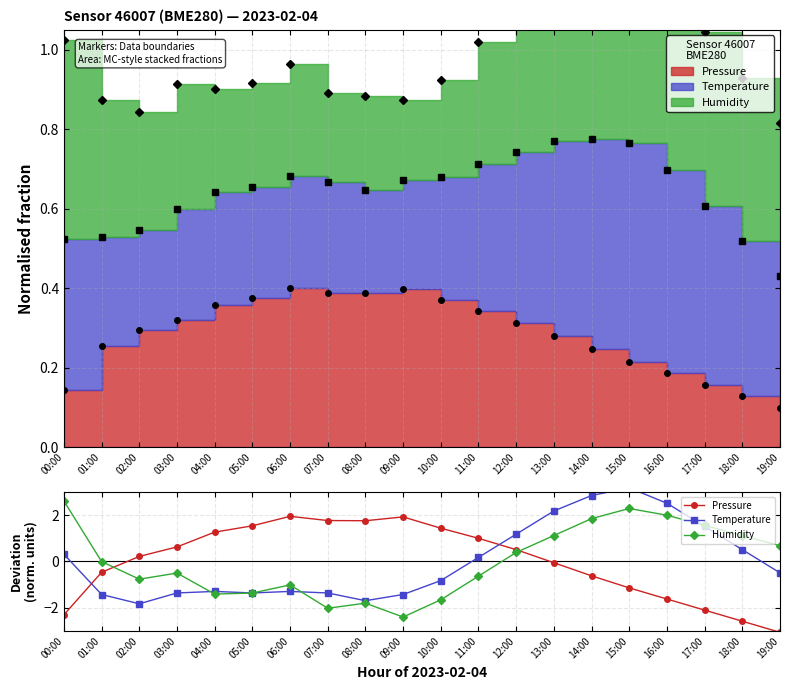

At how many categories does at least one series exceed 2?

5